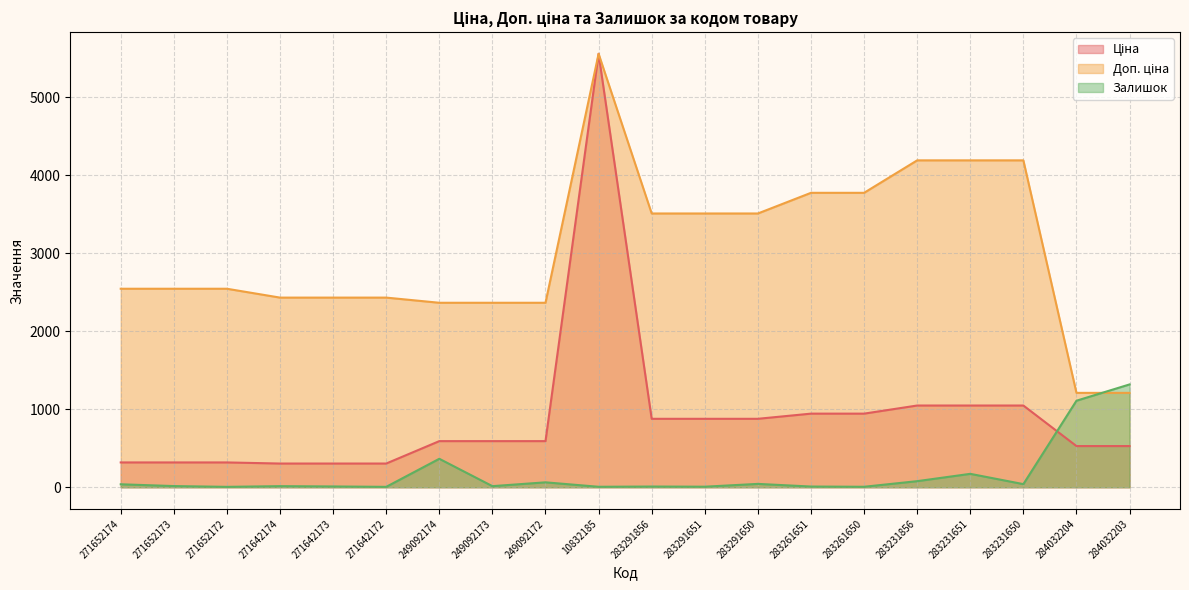

How many lines are shown in the chart?

3